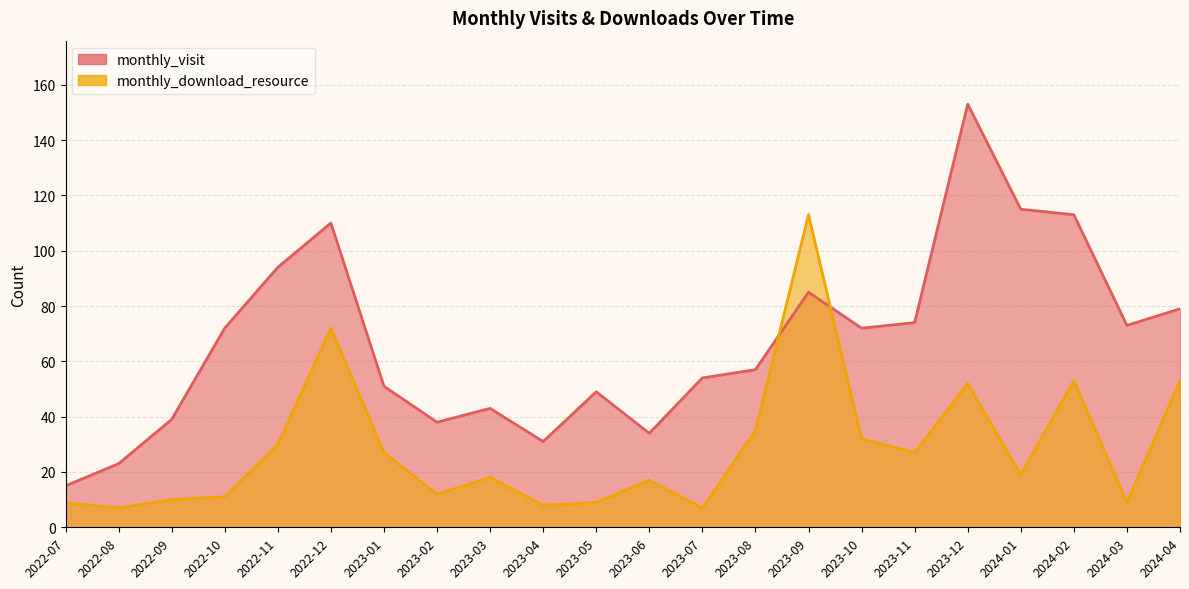

True or false: monthly_download_resource has more than 2 points higher than both neighbors.

True